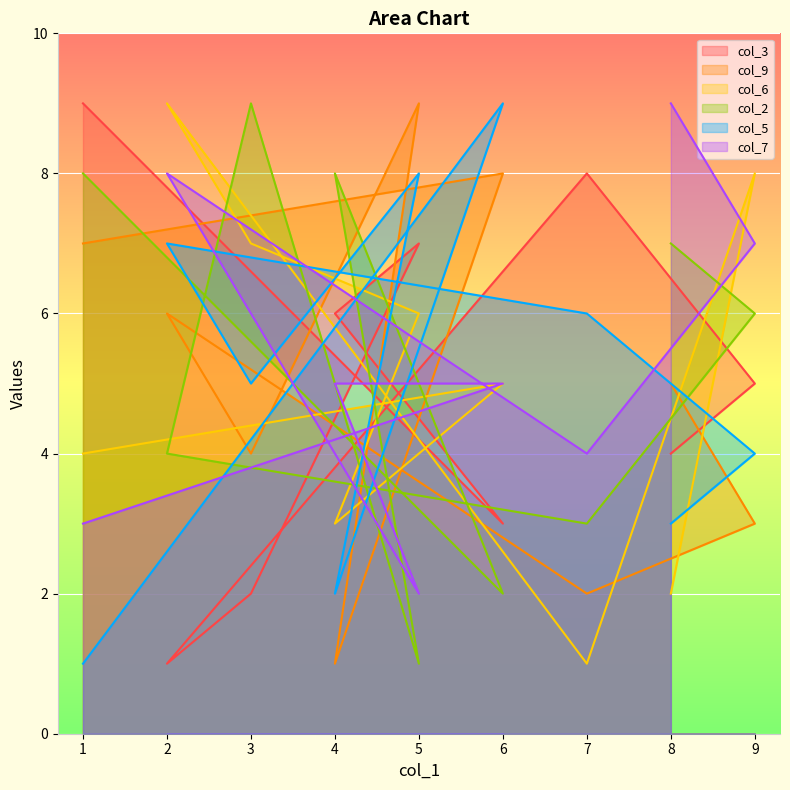

True or false: col_9 and col_2 cross at least once.

True